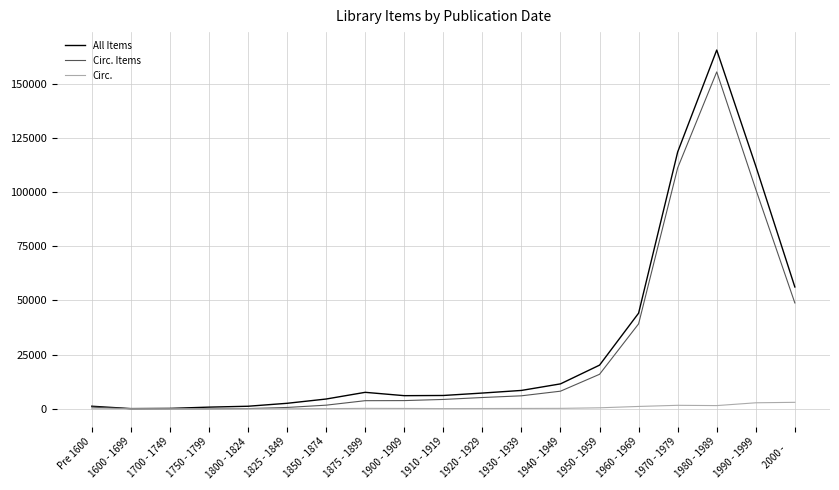

At which label is Circ. Items closest to 77705?

1990 - 1999